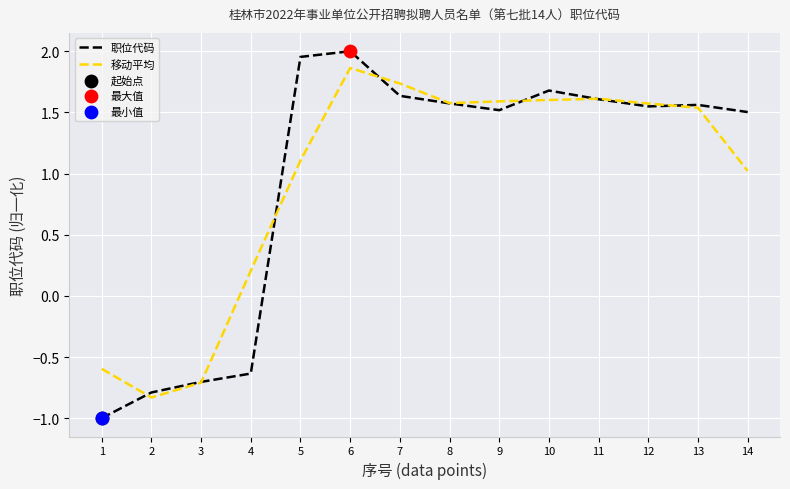

What is the spread (max minus min) of values at 5?

0.8